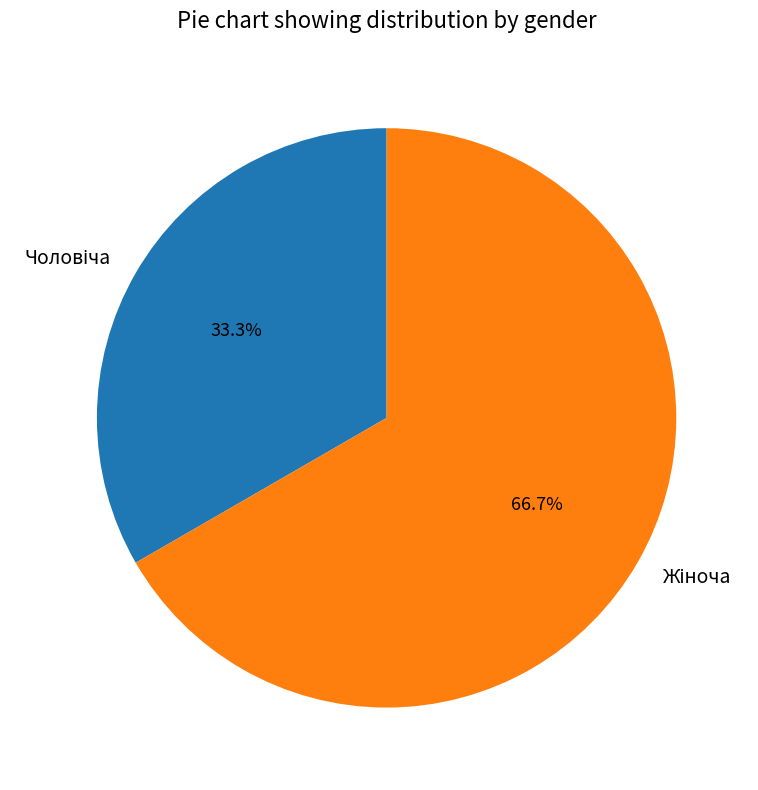

Is there any slice that represents more than half of the pie?

Yes